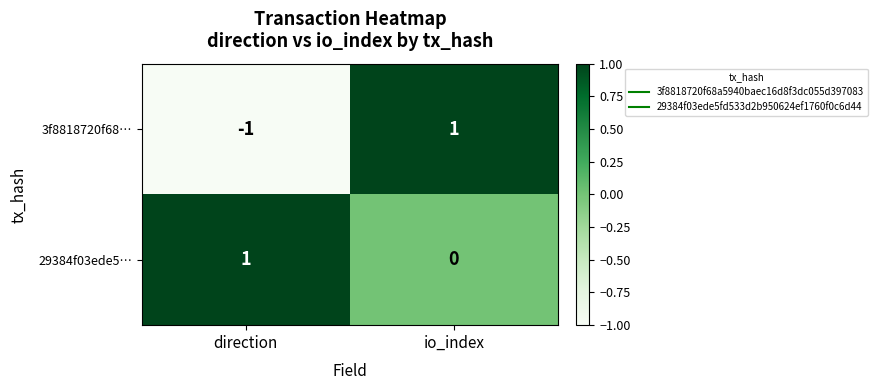

What is the smallest value displayed?

-1